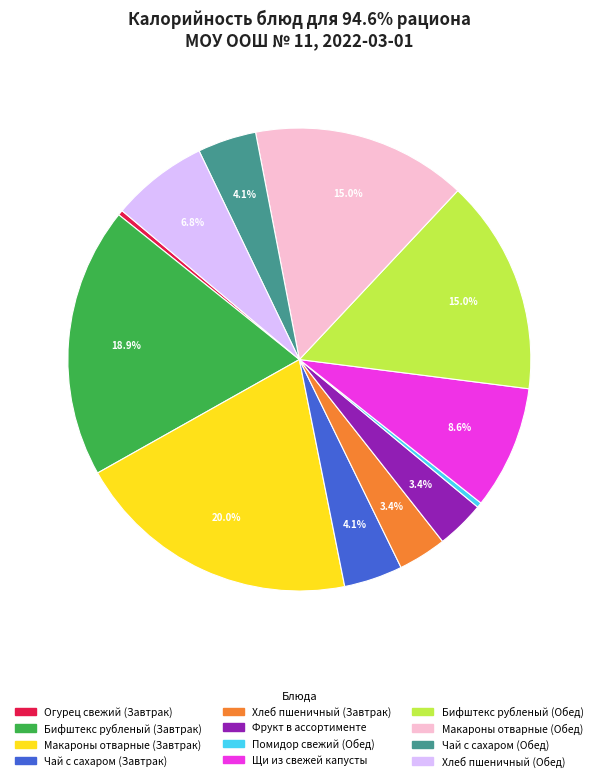

Does Бифштекс рубленый (Завтрак) represent more than half of the total?

No